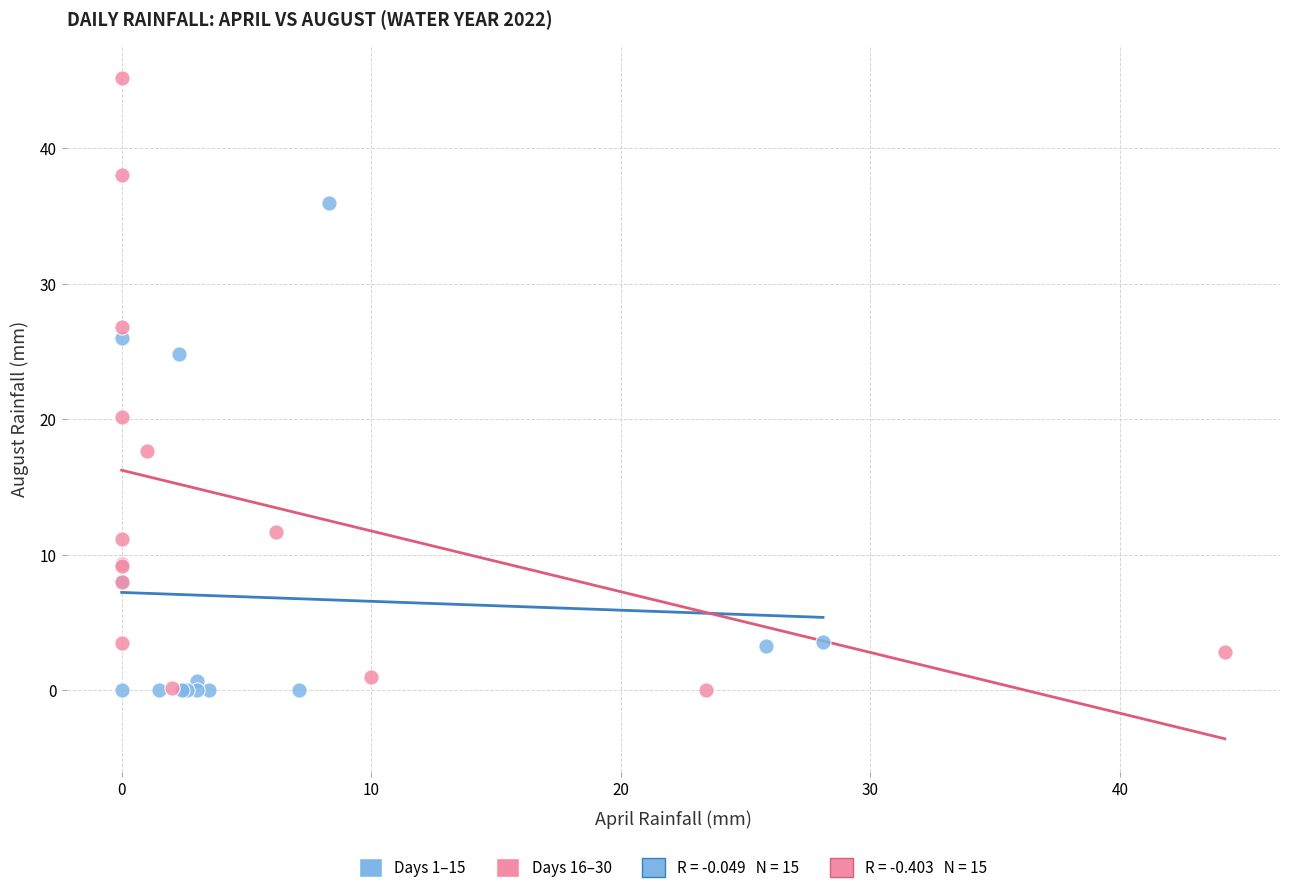

Which series has the largest Y range (max minus min)?

Days 16–30